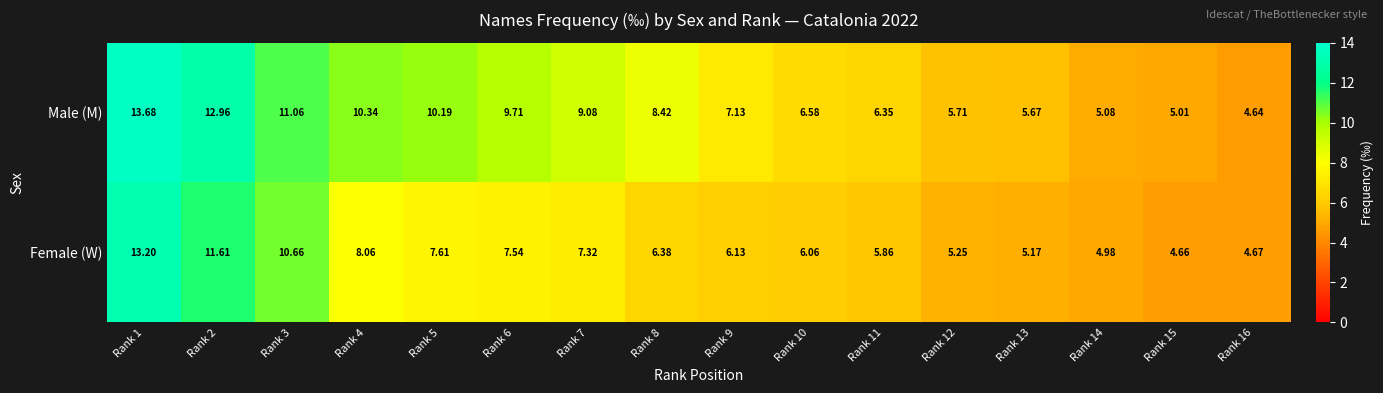

Between Rank 8 and Rank 12, which series saw the biggest shift?

Male (M)